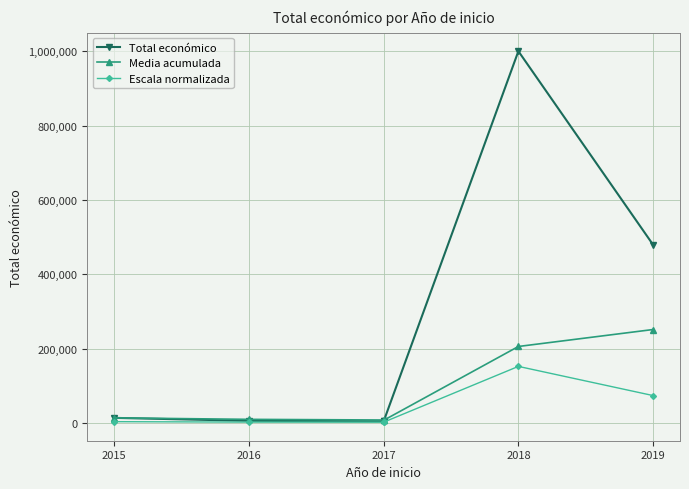

What is the smallest value displayed?

2420.0